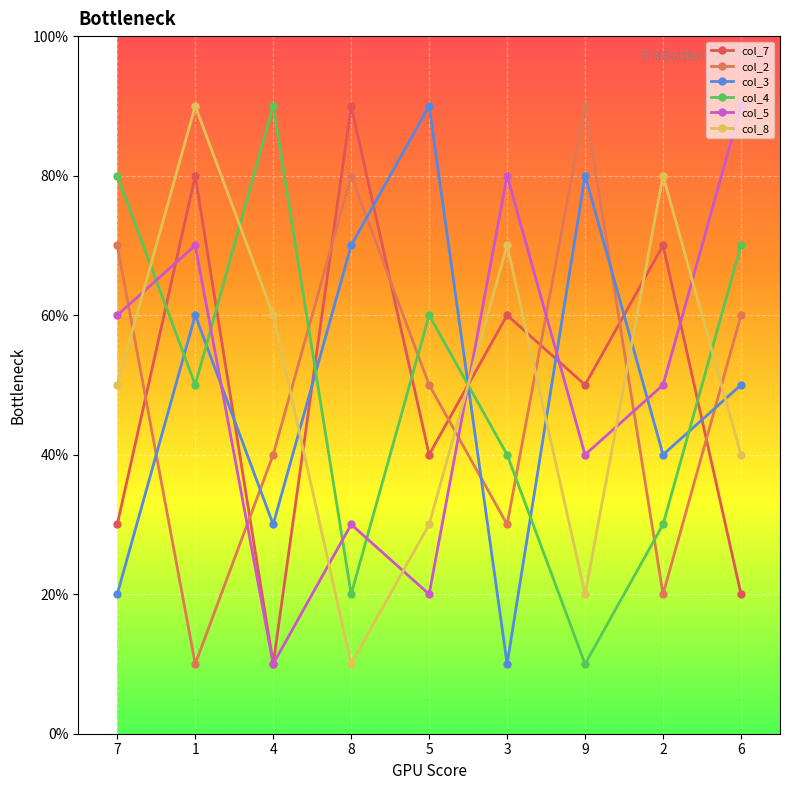

Does the chart have visible grid lines?

Yes